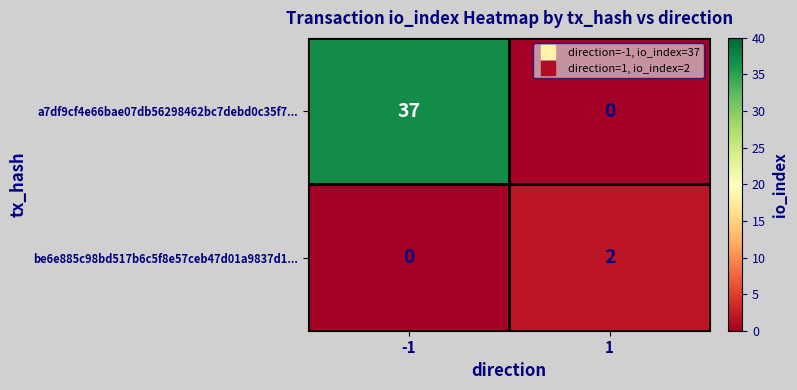

The value of be6e885c98bd517b6c5f8e57ceb47d01a9837d1... at -1 is 0. True or false?

True